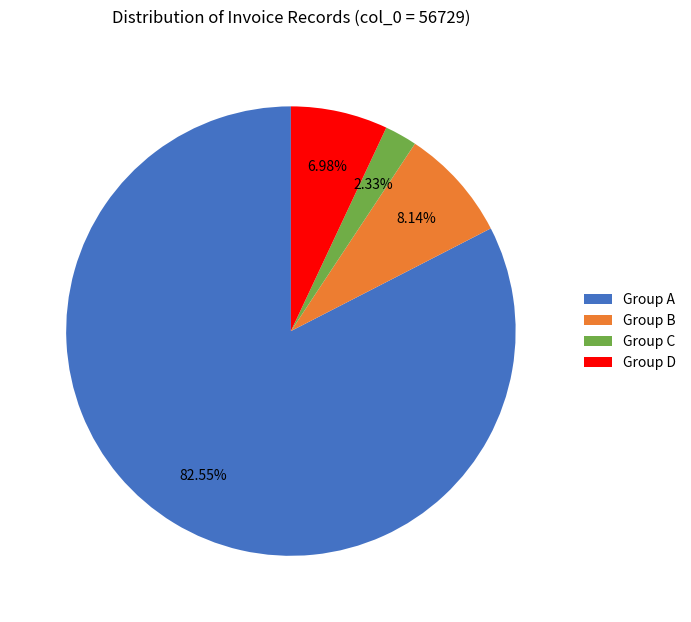

Is the sum of Group D and Group C greater than half?

No